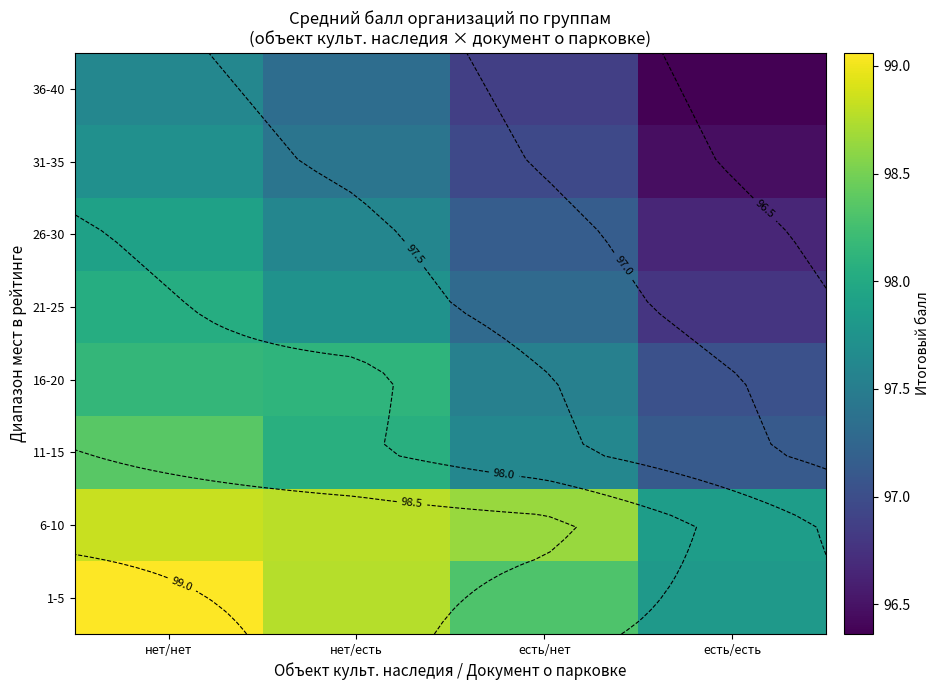

How many data points in 1-5 are less than 98?

1